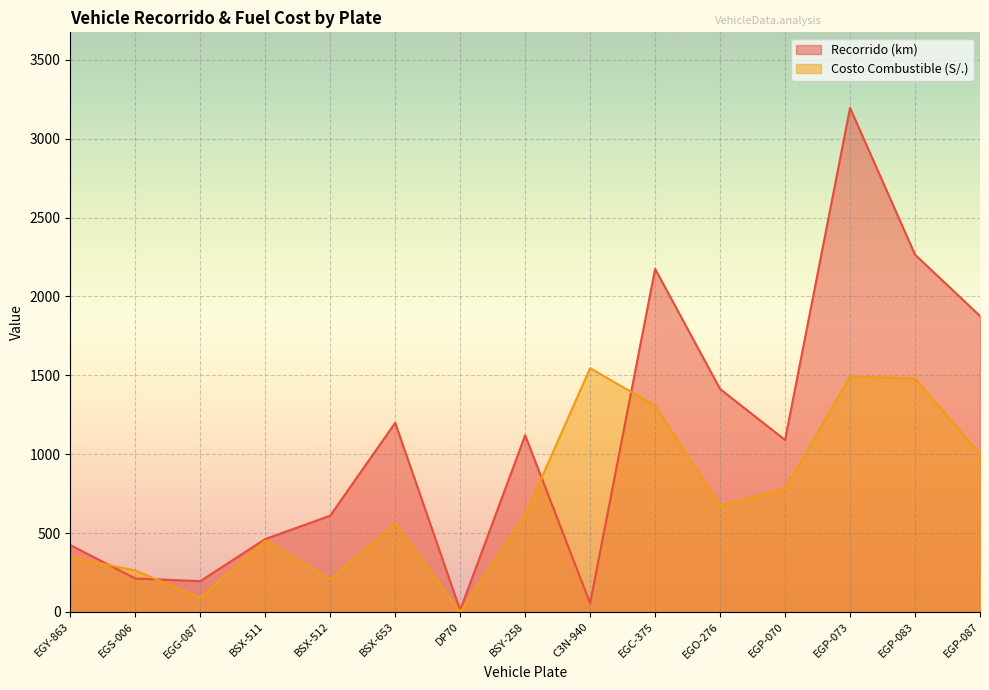

Which series changed the most between EGC-375 and EGO-276?

Recorrido (km)